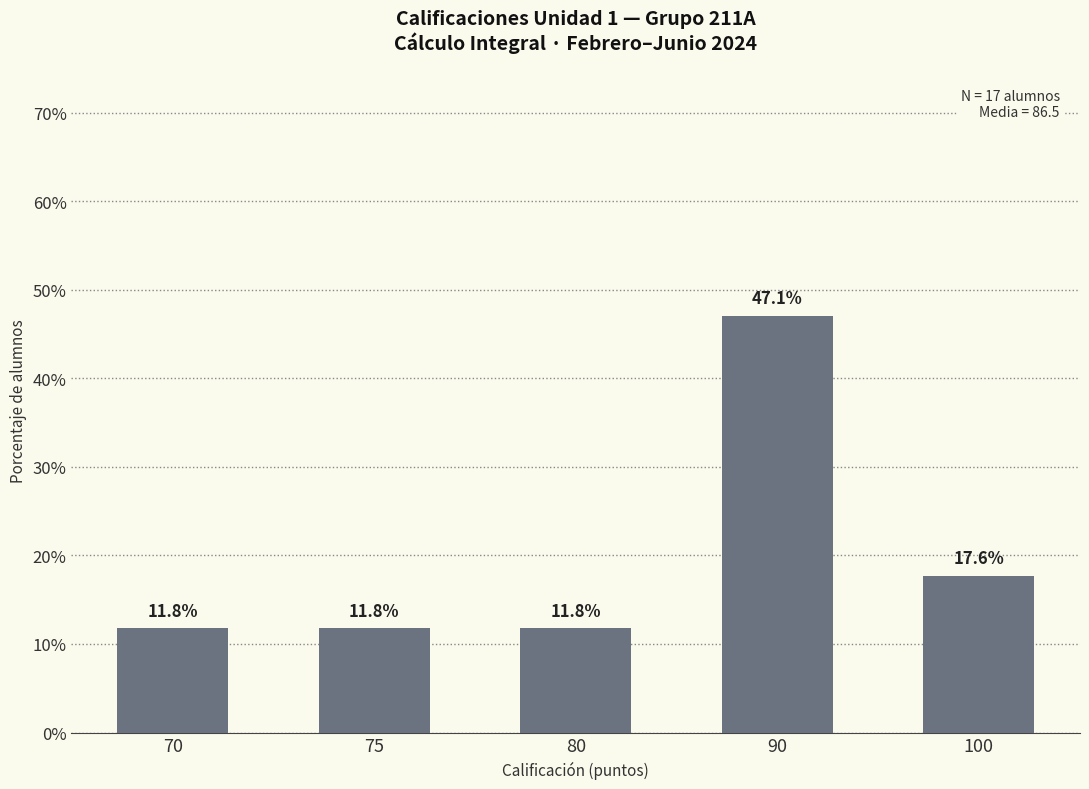

What is the difference between the values at 90 and 70?

35.3